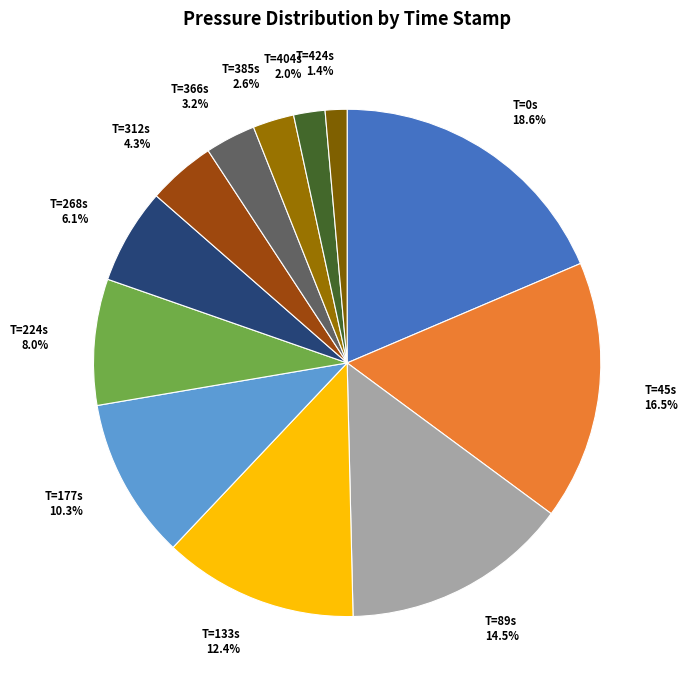

Which slice is the largest?

T=0s 18.6%